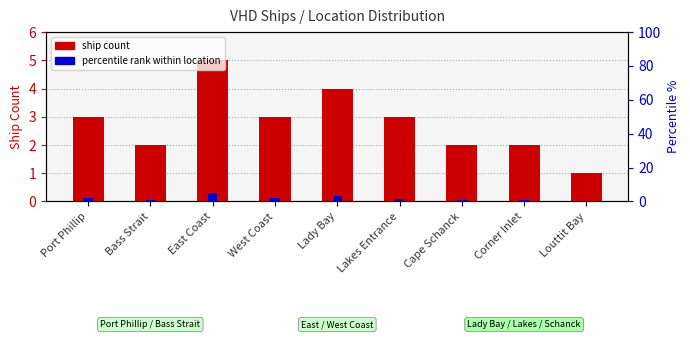

Reading right to left, extract all data points from this chart.

ship count: Louttit Bay=1.0	Corner Inlet=2.0	Cape Schanck=2.0	Lakes Entrance=3.0	Lady Bay=4.0	West Coast=3.0	East Coast=5.0	Bass Strait=2.0	Port Phillip=3.0
percentile rank within location: Louttit Bay=0.2	Corner Inlet=0.7	Cape Schanck=0.7	Lakes Entrance=1.5	Lady Bay=3.0	West Coast=1.9	East Coast=5.0	Bass Strait=1.0	Port Phillip=2.2